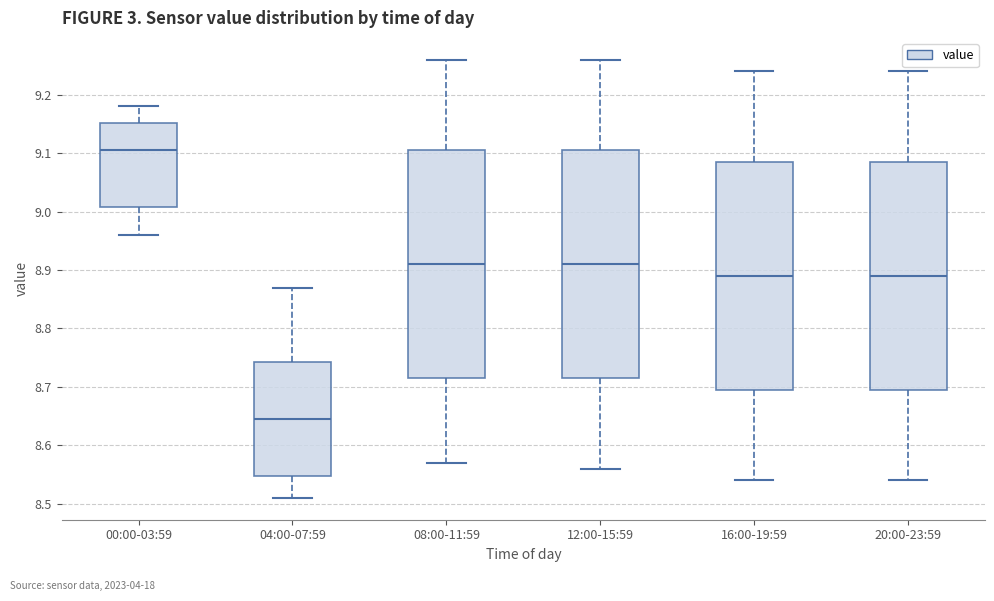

Where is the upper edge of the box for 12:00-15:59 on the y-axis? The values are not printed on the chart, so give them approximately, as read against the axis.

9.11